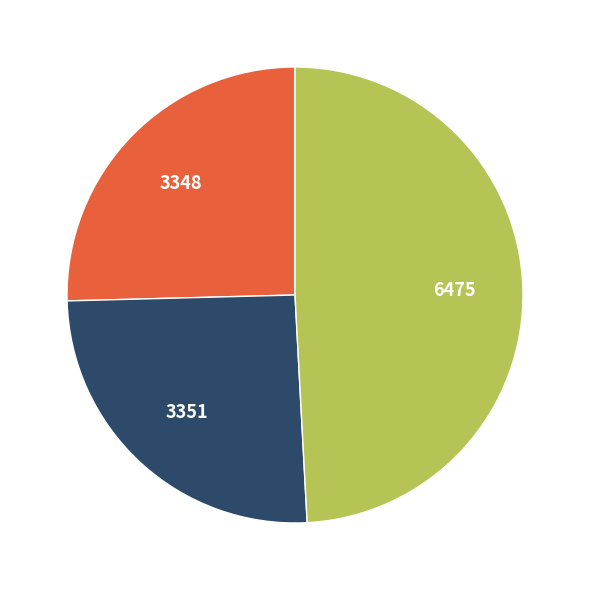

How many segments does this pie chart have?

3